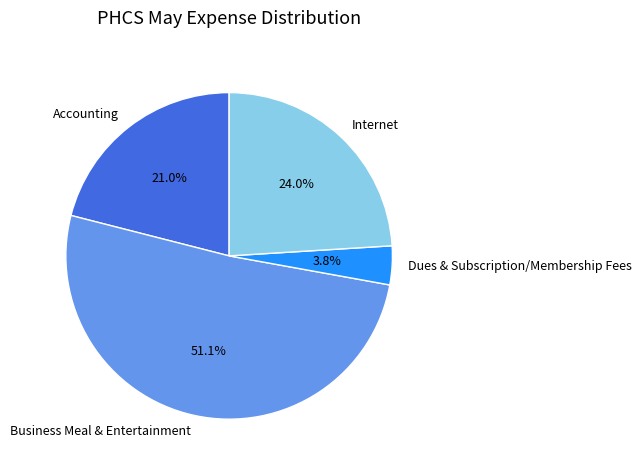

Do Business Meal & Entertainment and Accounting together represent more than half of the pie?

Yes